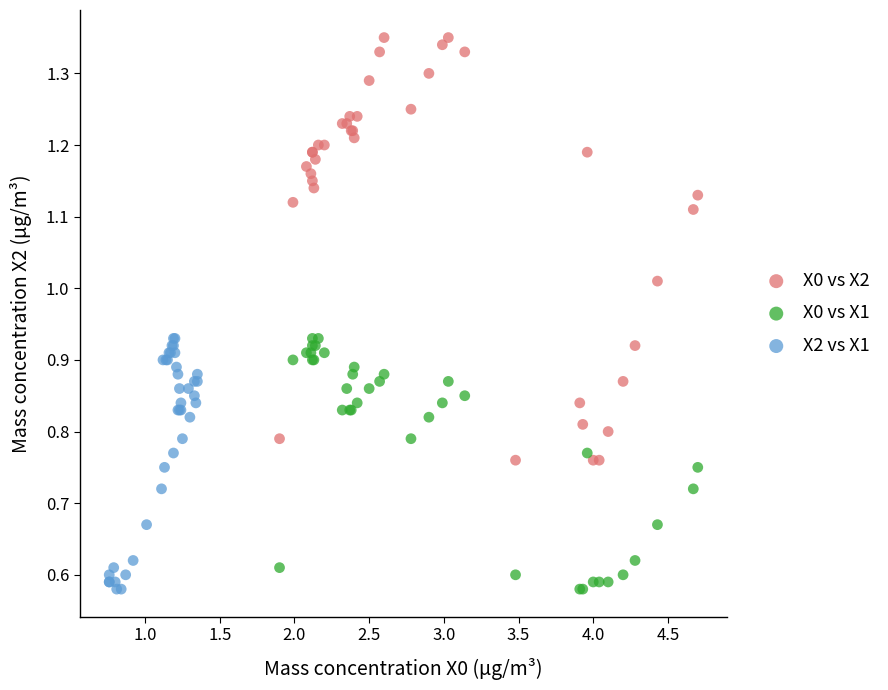

Which series has the widest spread of Y values?

X0 vs X2